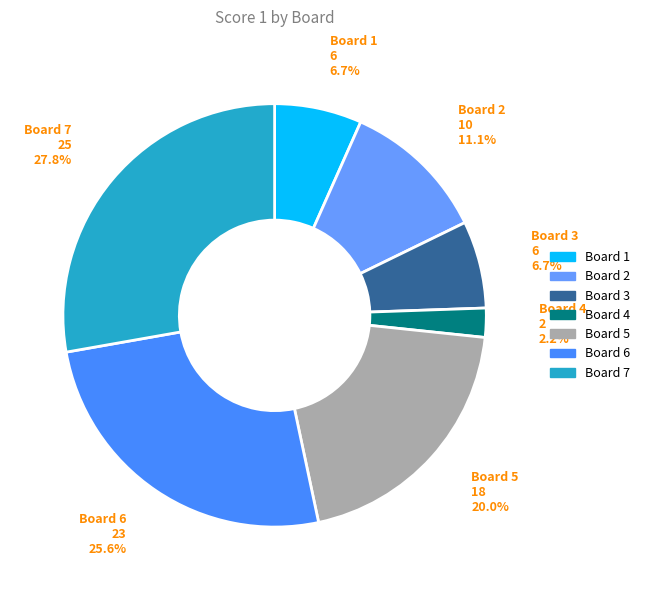

Which slice is the smallest?

Board 4